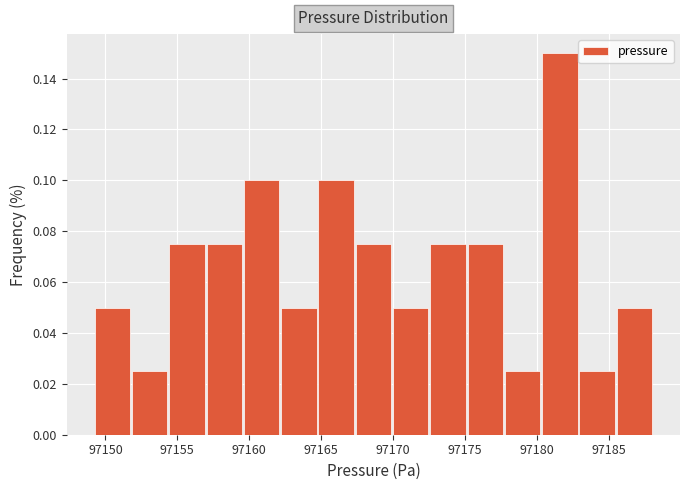

Over which range of the x-axis is the bar tallest?

97180.5 to 97183.0